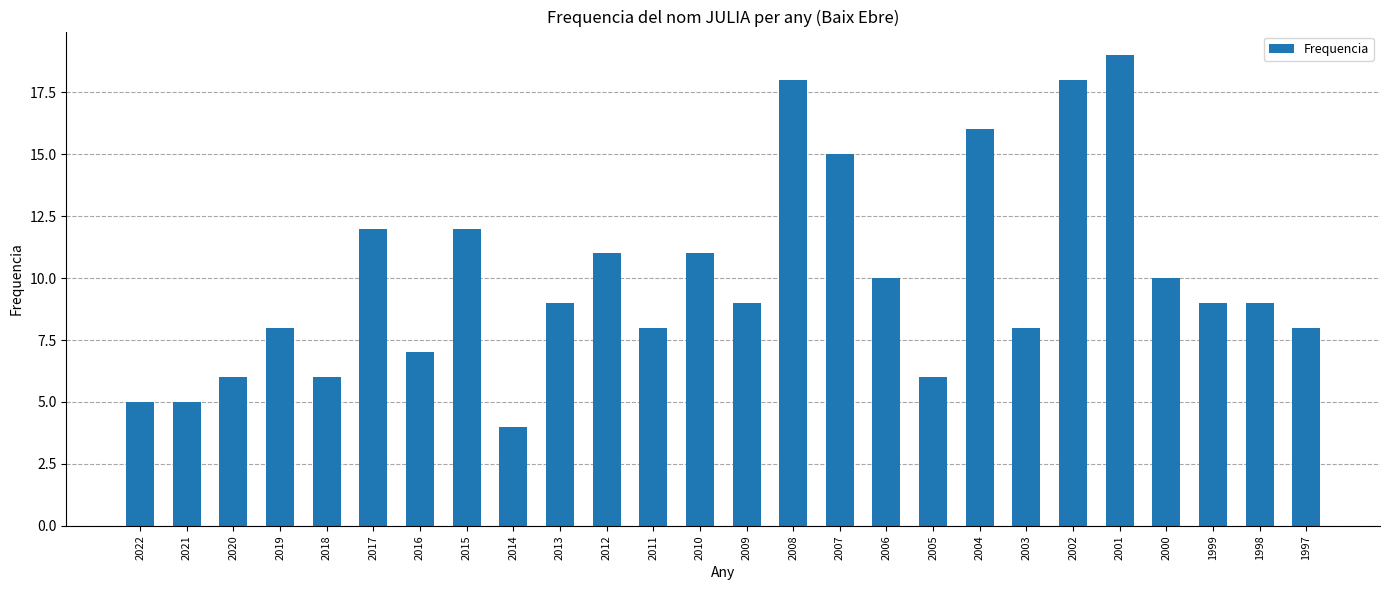

What is the ratio of the value at 2010 to the value at 2009?

1.2